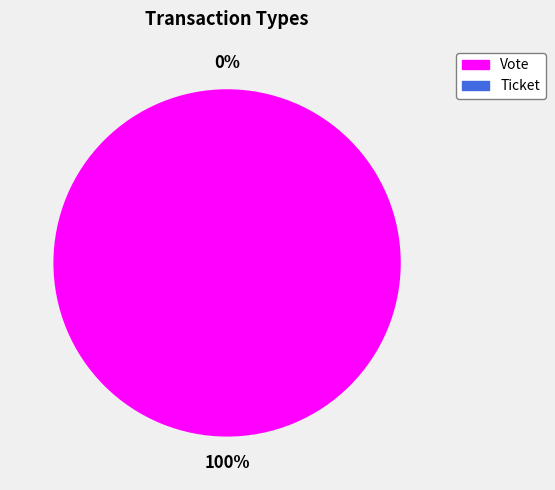

Is the sum of Vote and Ticket greater than half?

Yes